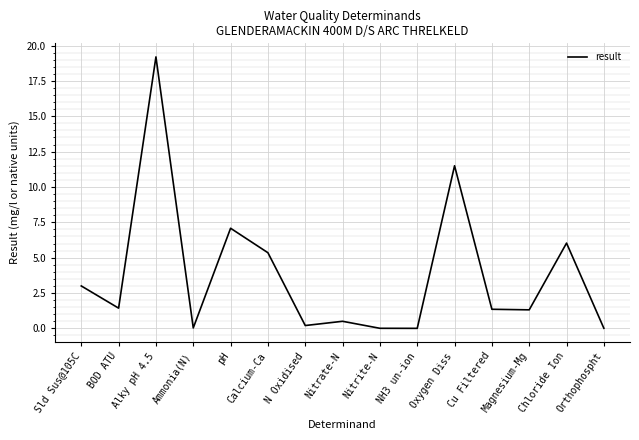

What is the difference between the maximum and minimum values?

19.2